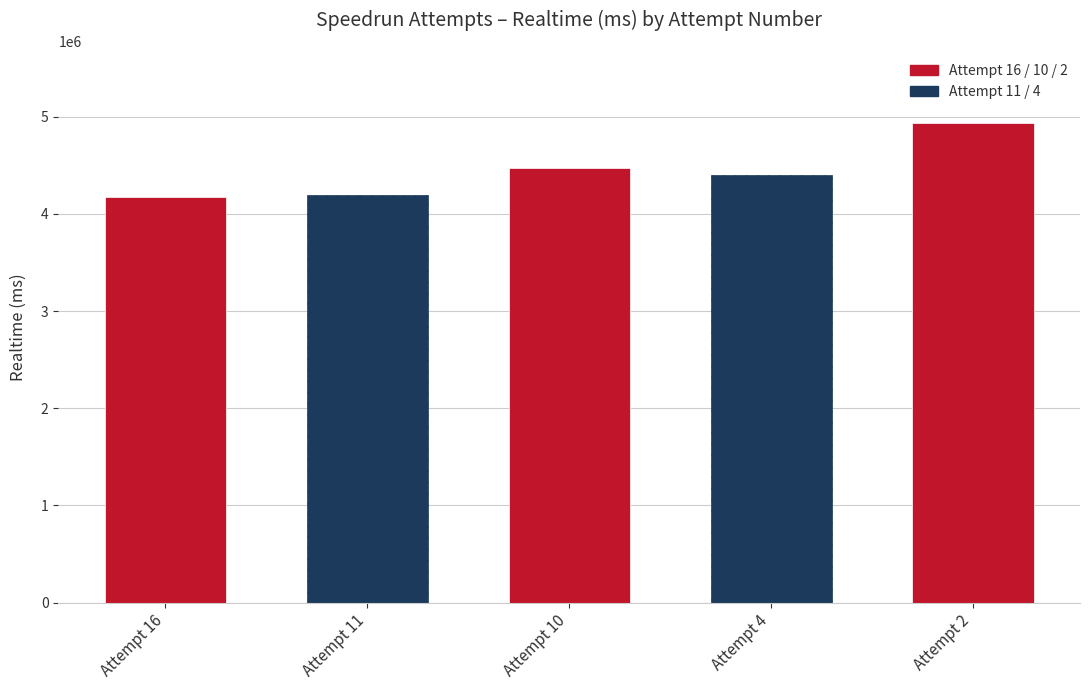

What is the difference between the maximum and minimum values?

757435